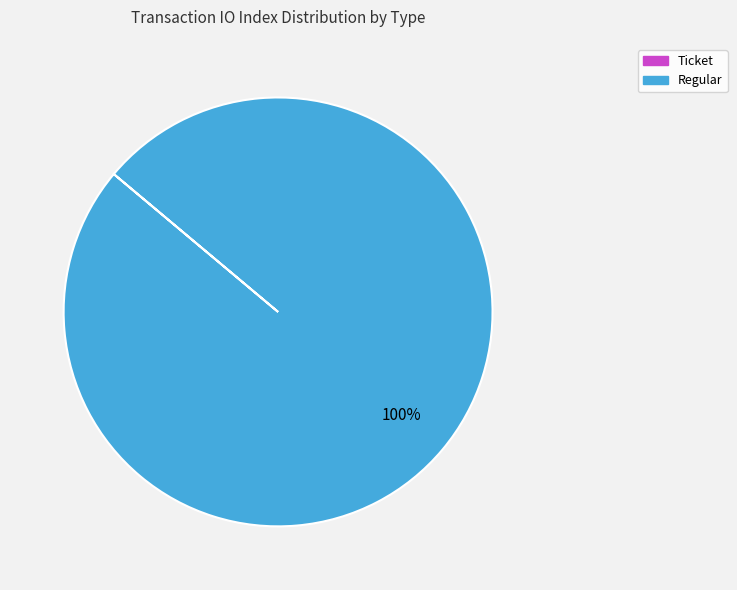

Is it true that Regular is 100% of the pie?

True